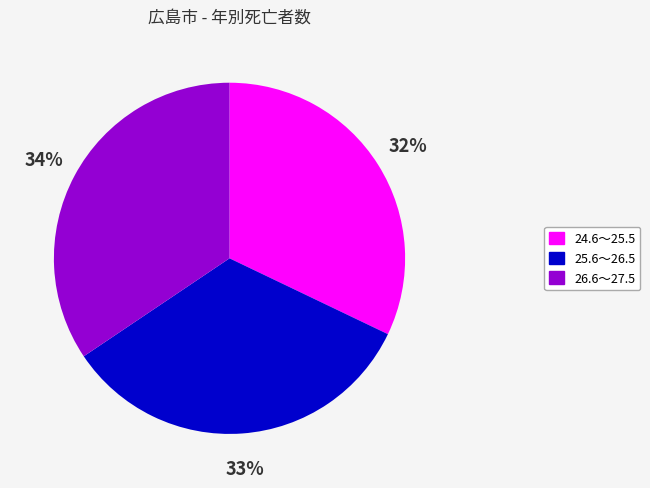

Count the number of slices in the pie.

3